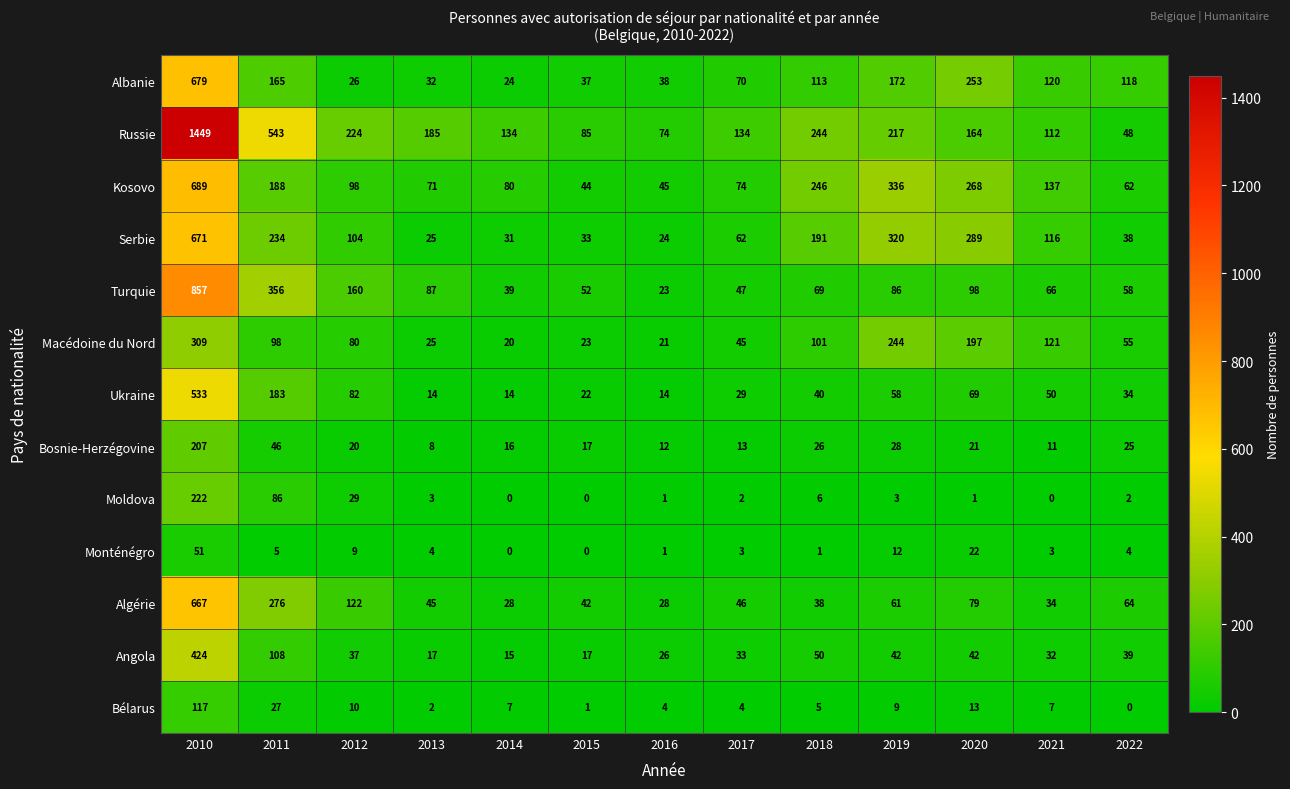

What is the difference between the maximum and second lowest values in the Russie series?

1375